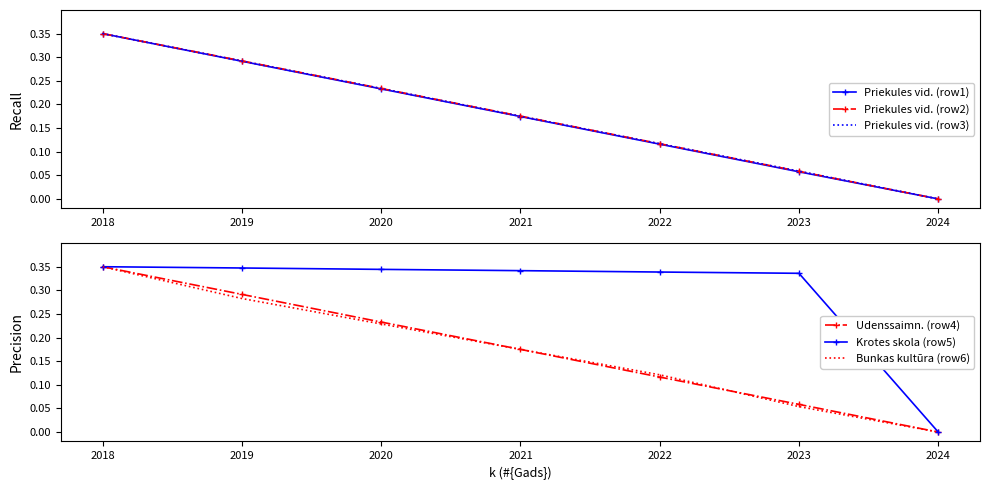

Reading right to left, extract all data points from this chart.

Priekules vid. (row1): 2024=0.0	2023=0.1	2022=0.1	2021=0.2	2020=0.2	2019=0.3	2018=0.3
Priekules vid. (row2): 2024=0.0	2023=0.1	2022=0.1	2021=0.2	2020=0.2	2019=0.3	2018=0.3
Priekules vid. (row3): 2024=0.0	2023=0.1	2022=0.1	2021=0.2	2020=0.2	2019=0.3	2018=0.3
Udenssaimn. (row4): 2024=0.0	2023=0.1	2022=0.1	2021=0.2	2020=0.2	2019=0.3	2018=0.3
Krotes skola (row5): 2024=0.0	2023=0.3	2022=0.3	2021=0.3	2020=0.3	2019=0.3	2018=0.3
Bunkas kultūra (row6): 2024=0.0	2023=0.1	2022=0.1	2021=0.2	2020=0.2	2019=0.3	2018=0.3